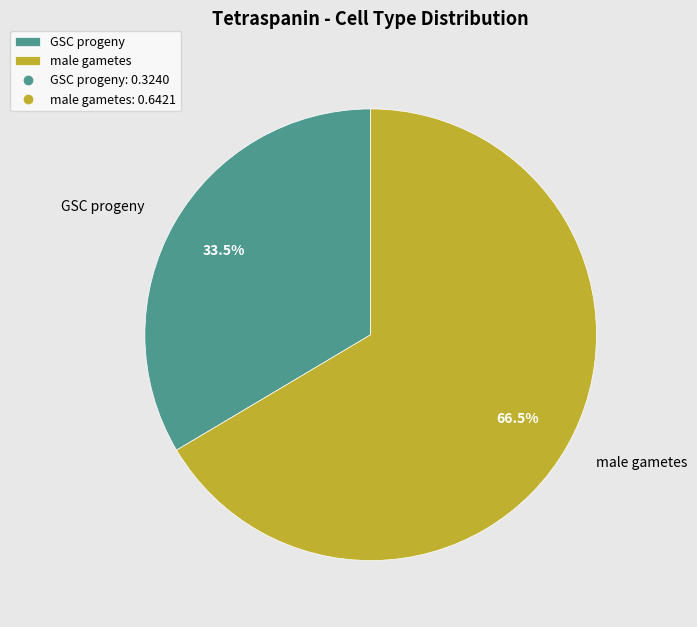

How many slices are in this pie chart?

2